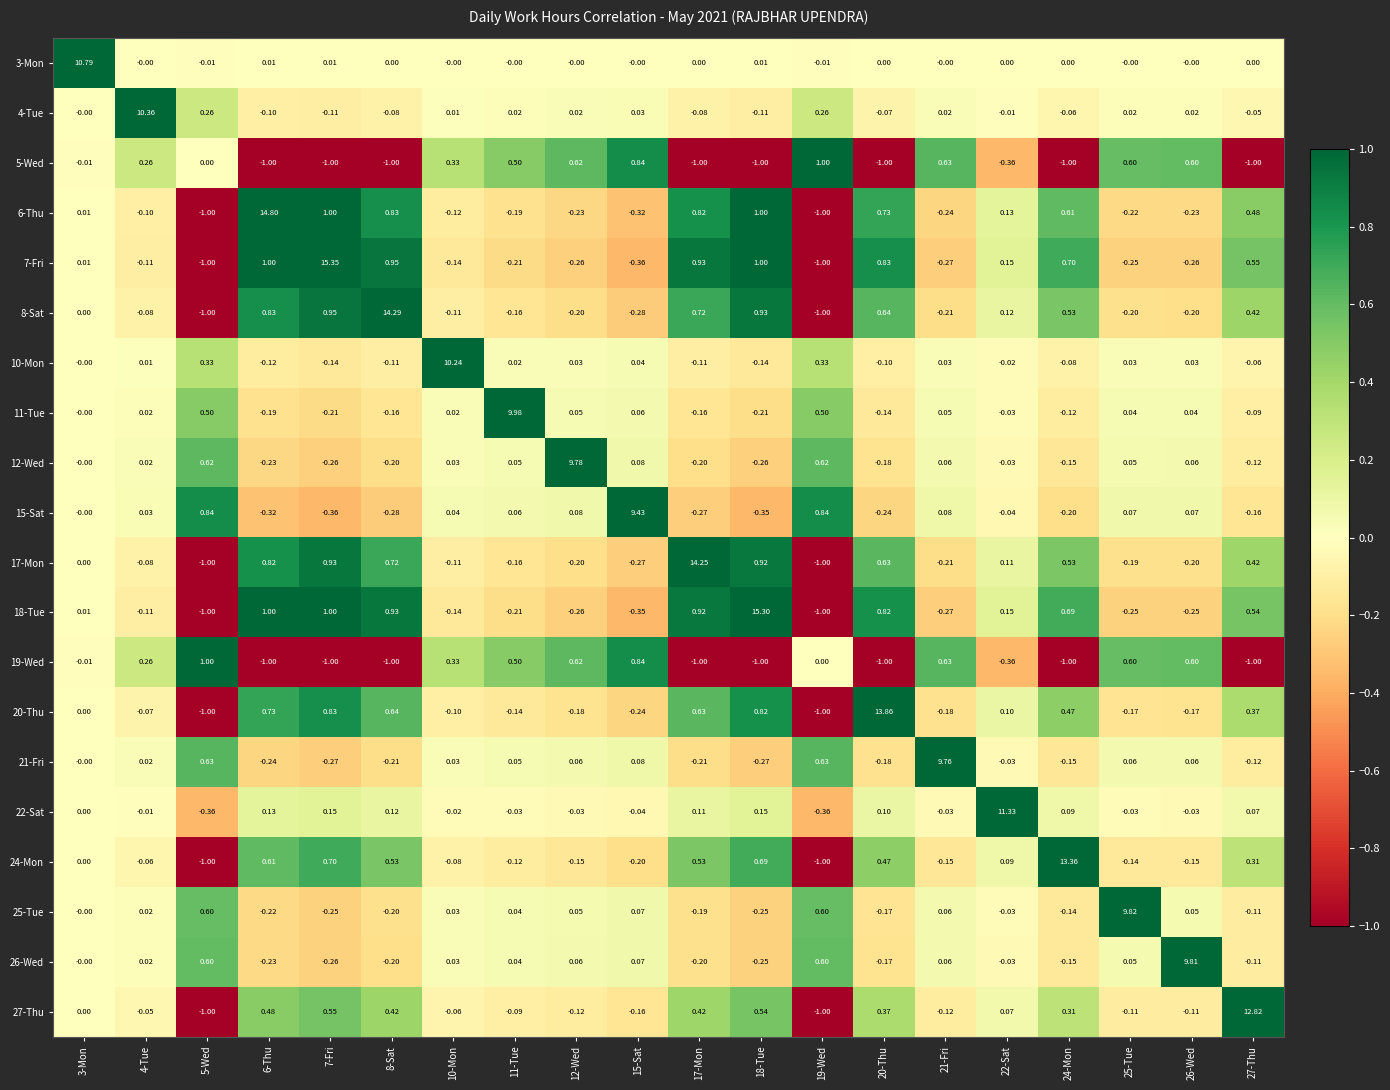

How many values in the 15-Sat series are below 0?

9